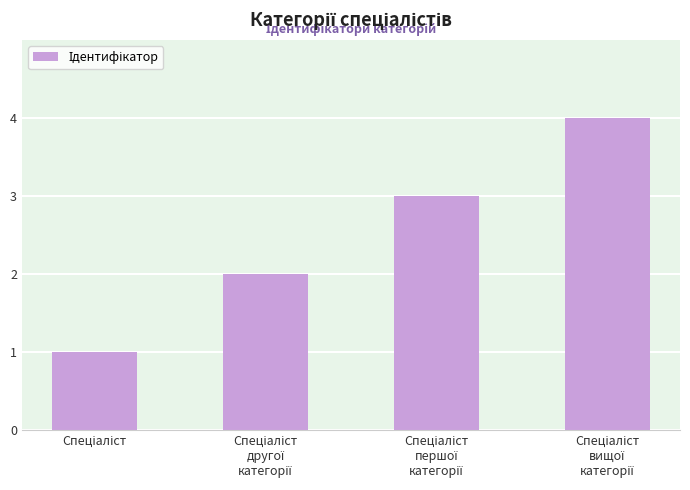

What is the greatest value displayed?

4